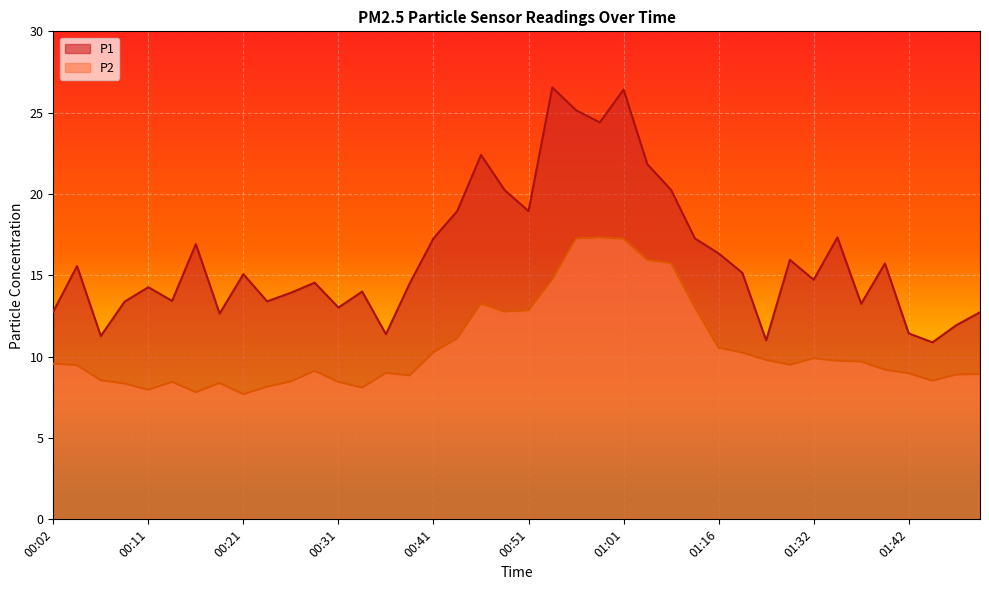

How many interior local valleys does the P1 series have?

12